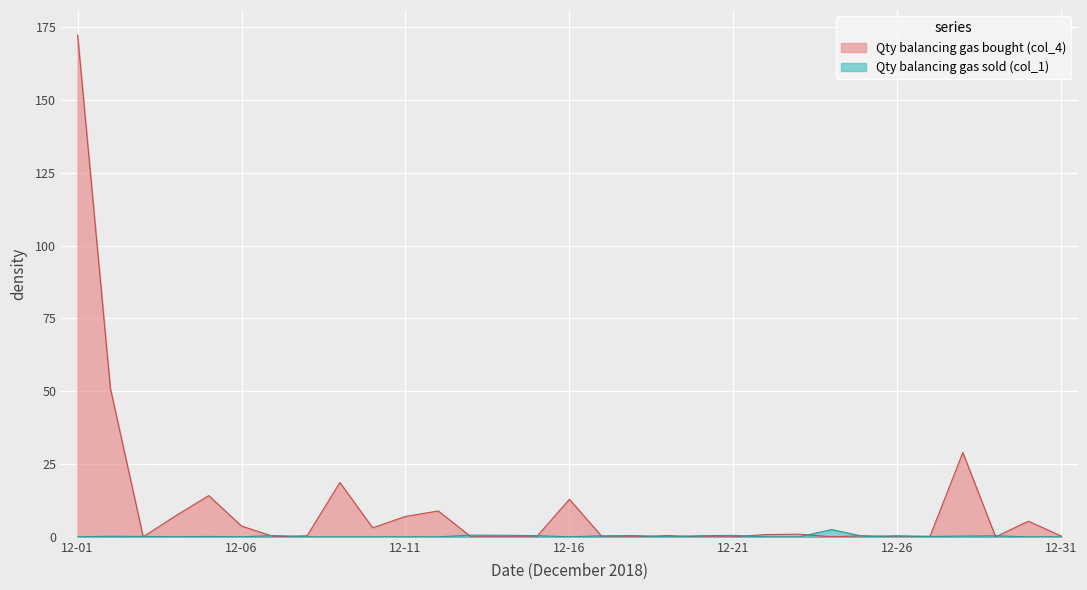

What is the value of the Qty balancing gas bought (col_4) point at the 1st from the left?

172.3